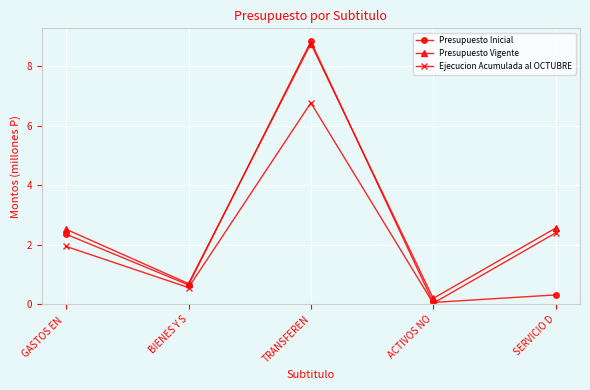

Where does the Ejecucion Acumulada al OCTUBRE series first go above 1?

GASTOS EN 